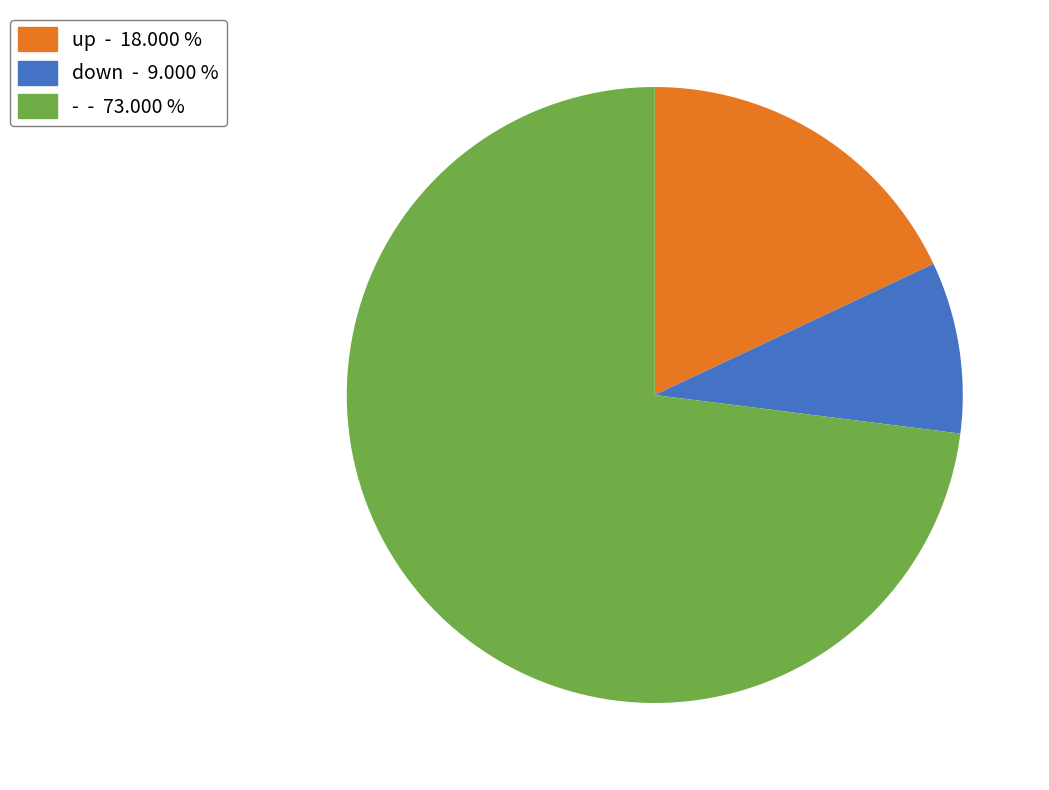

Between - - 73.000 % and up - 18.000 %, which is larger?

- - 73.000 %